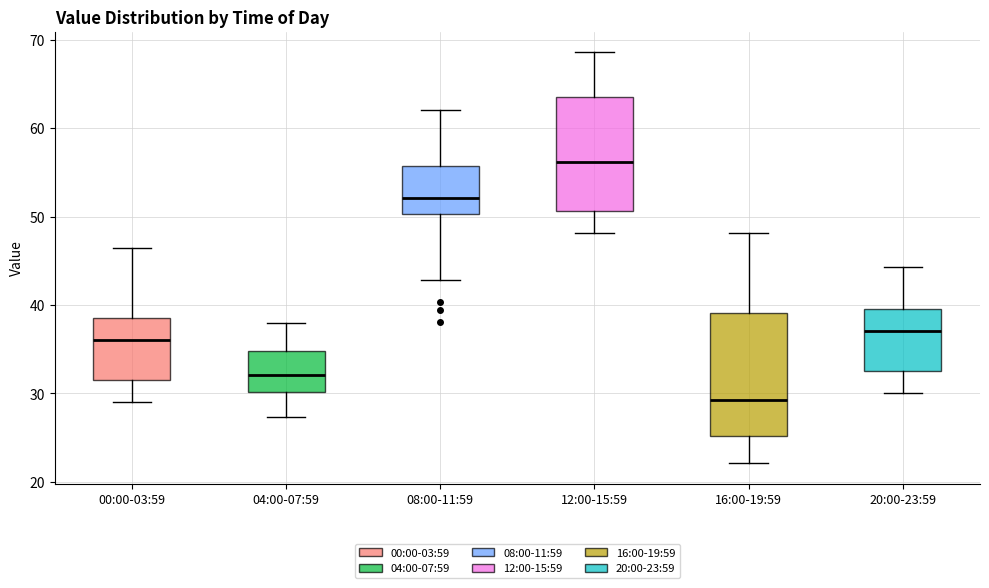

Which box's median line is the lowest?

16:00-19:59